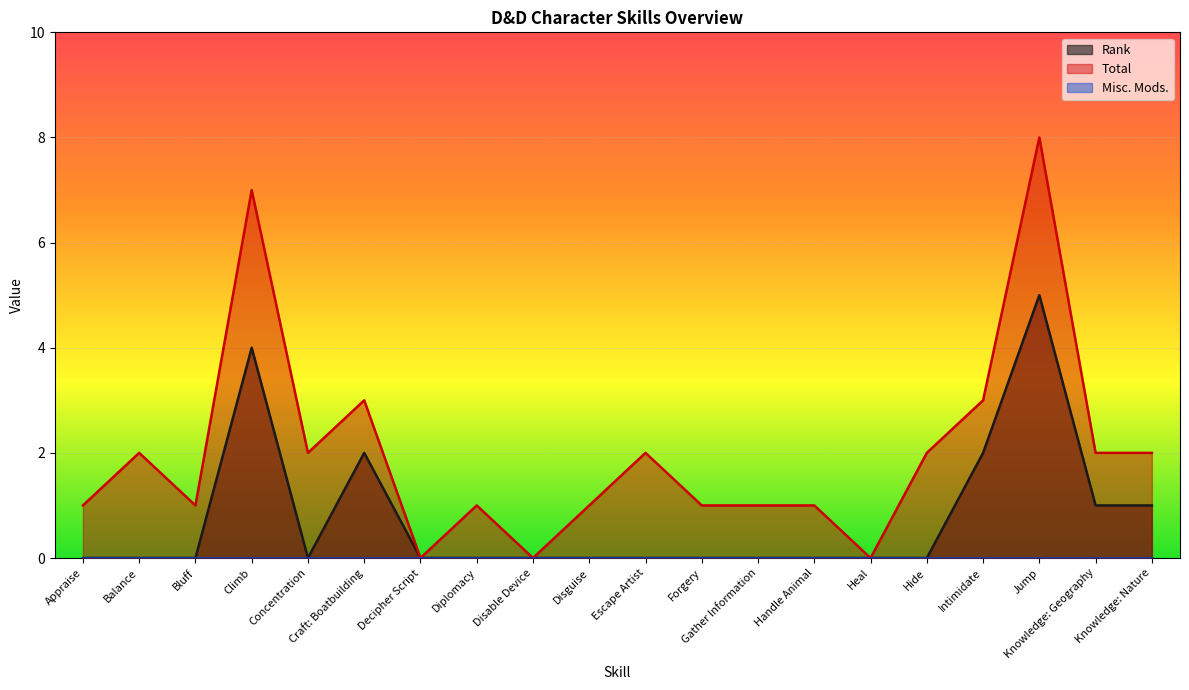

At which category does Rank reach its first local valley?

Concentration